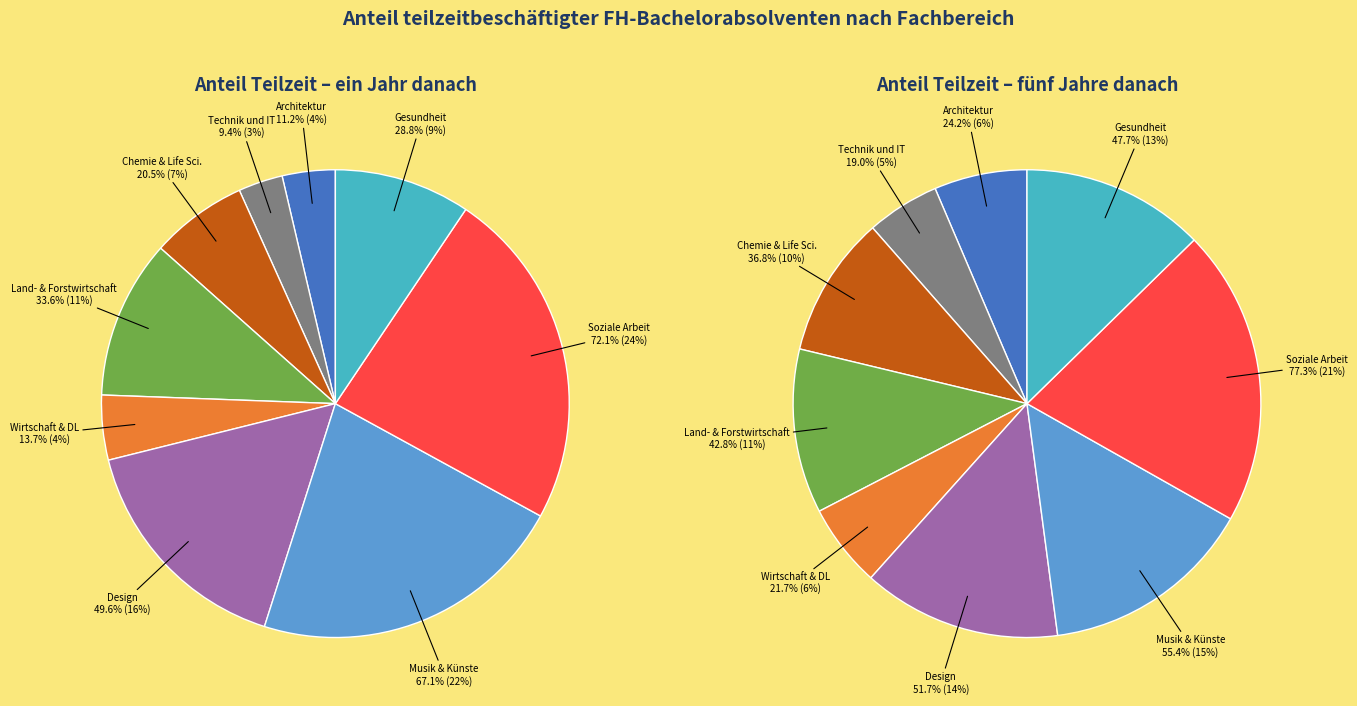

Rank the series by their average value, from highest to lowest.

fünf Jahre danach, ein Jahr danach